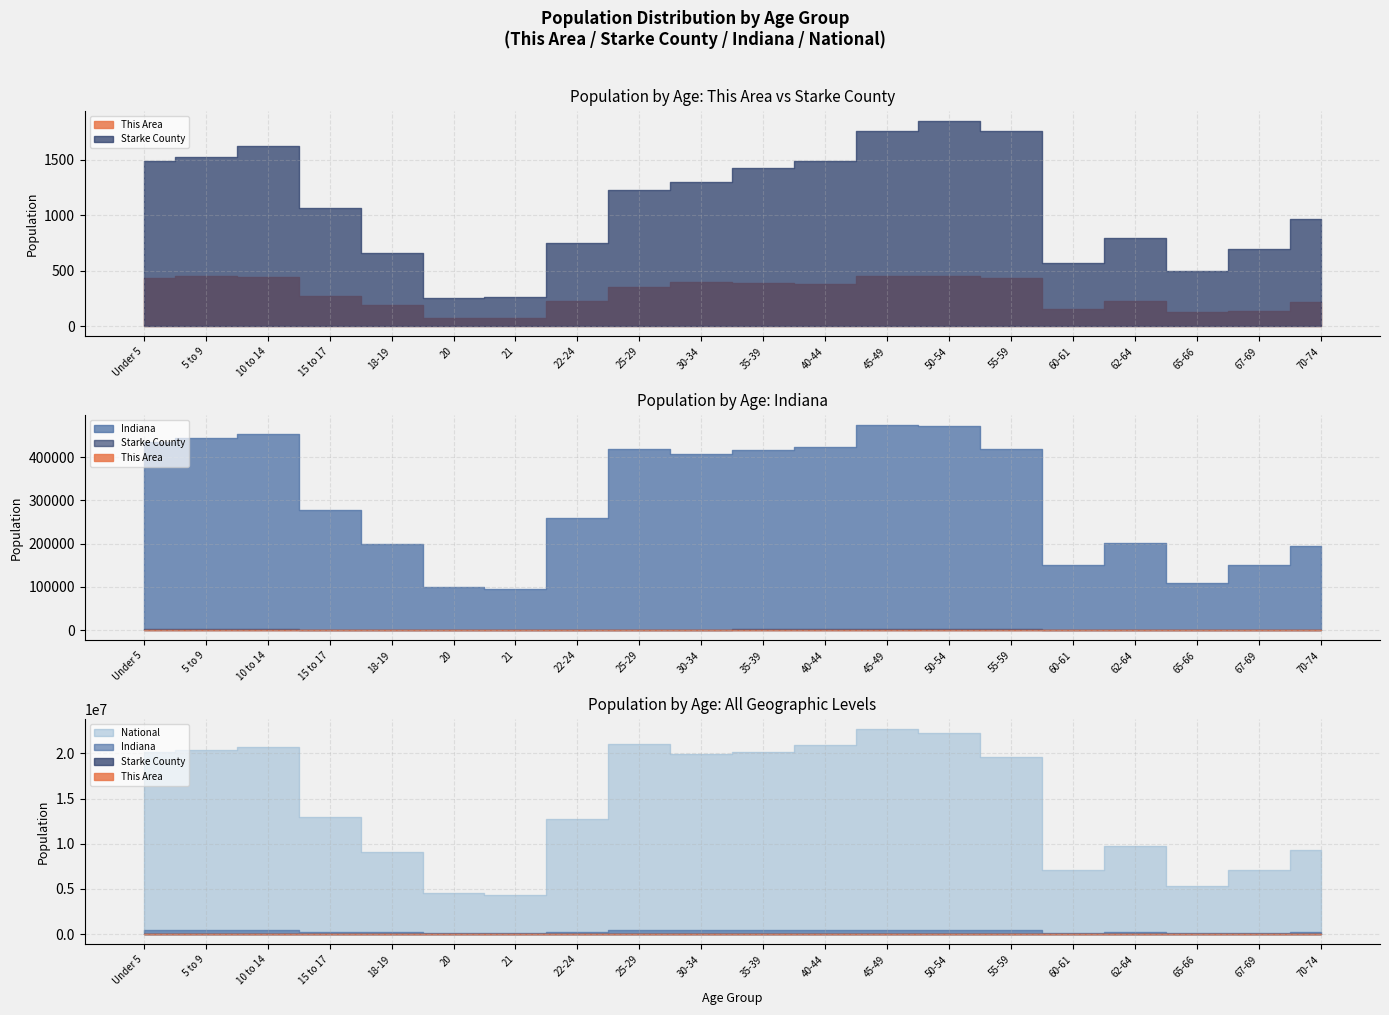

True or false: Indiana and Starke County cross at least once.

False